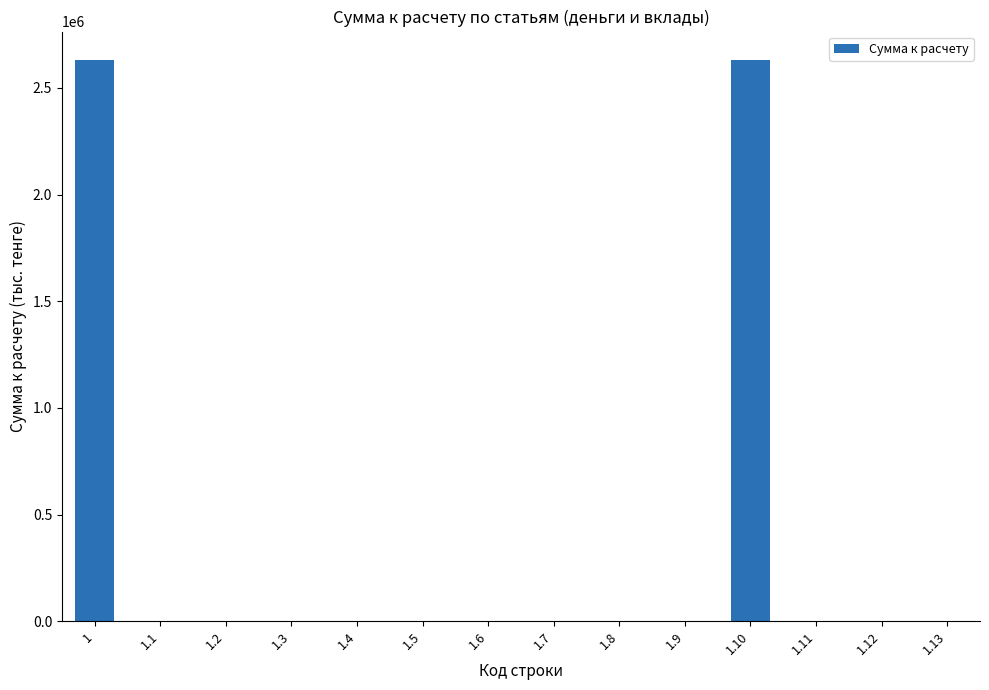

What is the sum of all values?

5264428